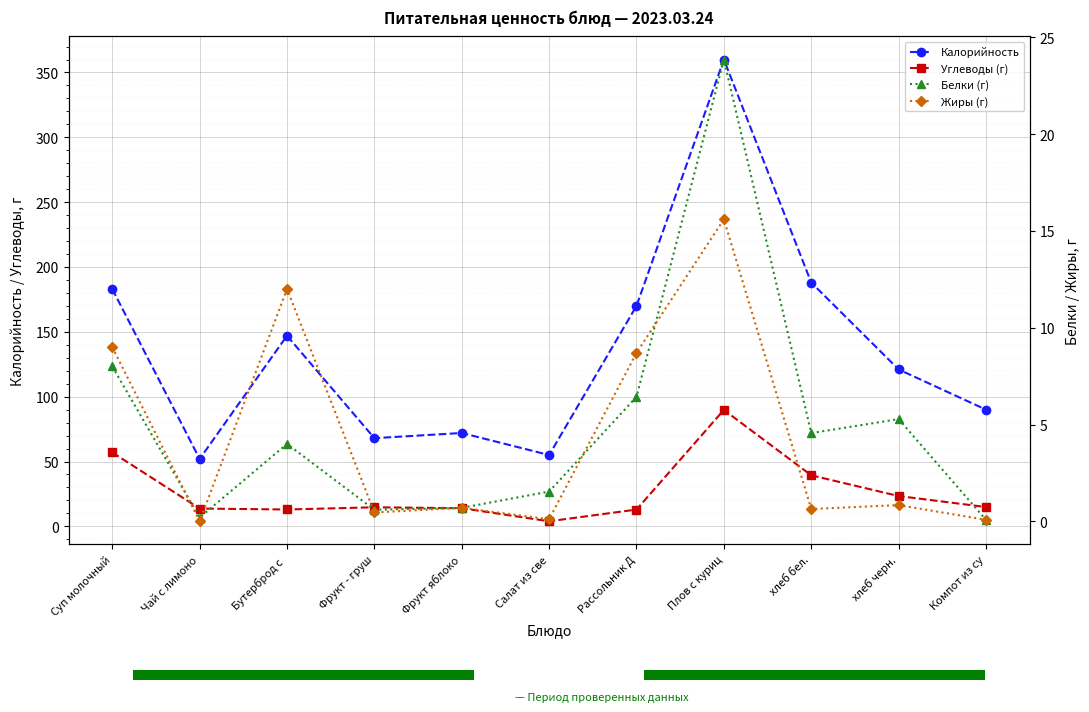

How many bars are there in each group?

4